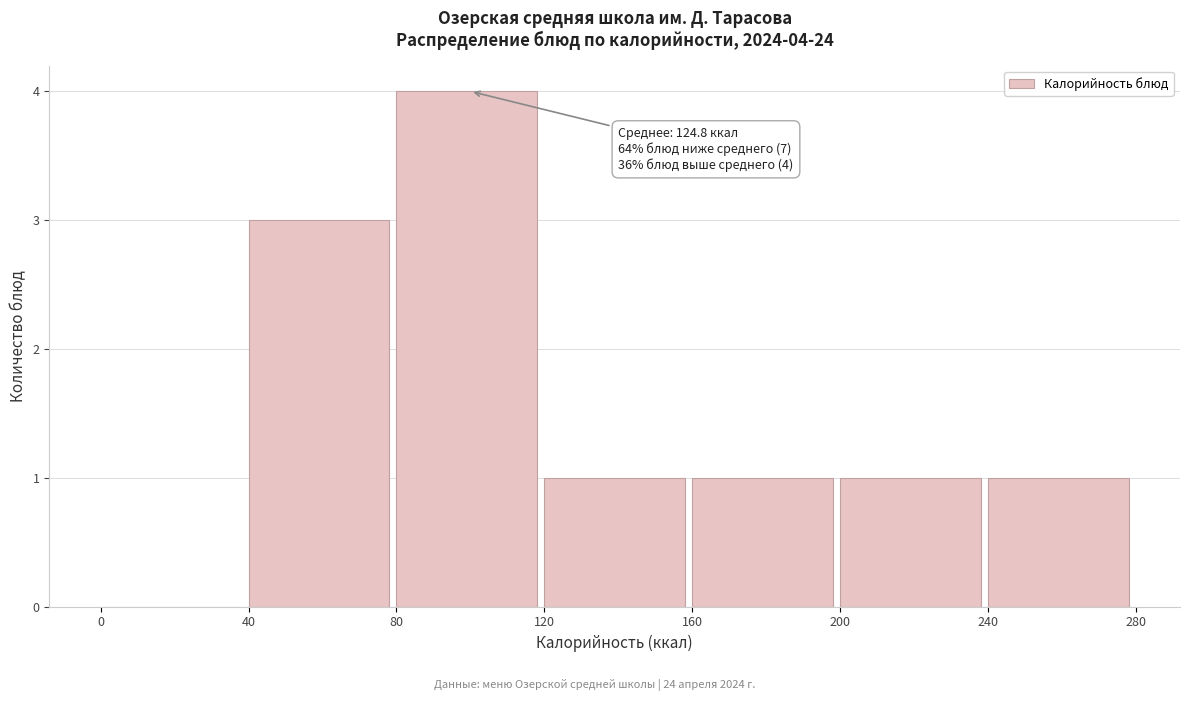

Which range on the x-axis has the tallest bar?

80 to 120